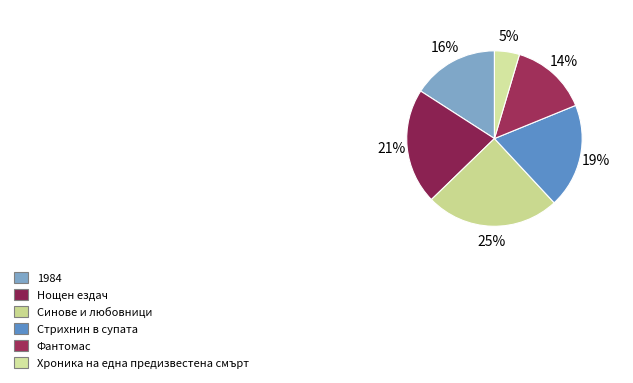

What percentage is the Нощен ездач slice, to the nearest percent?

21%